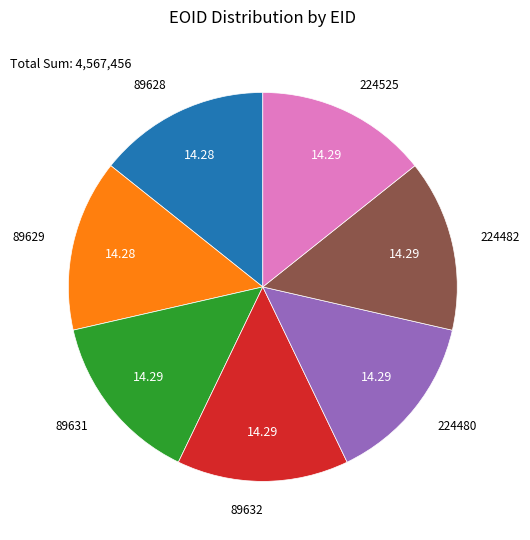

True or false: 89632 accounts for 23% of the total.

False